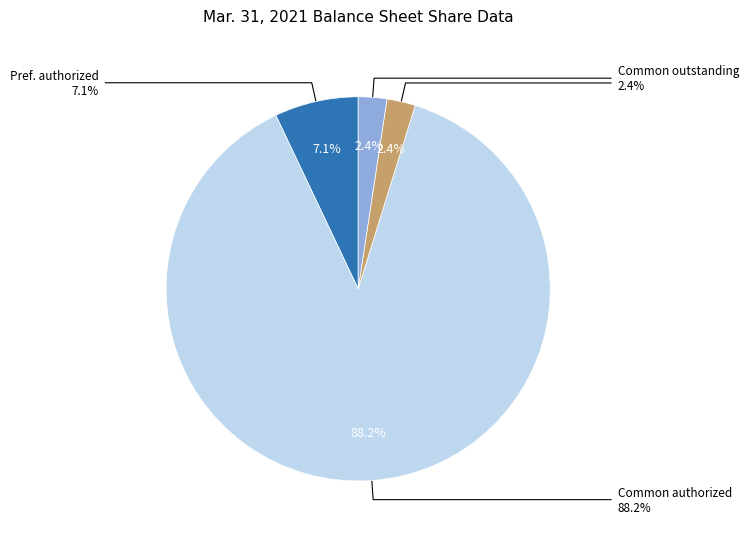

What percentage is the Common stock, shares outstanding slice, to the nearest percent?

2%